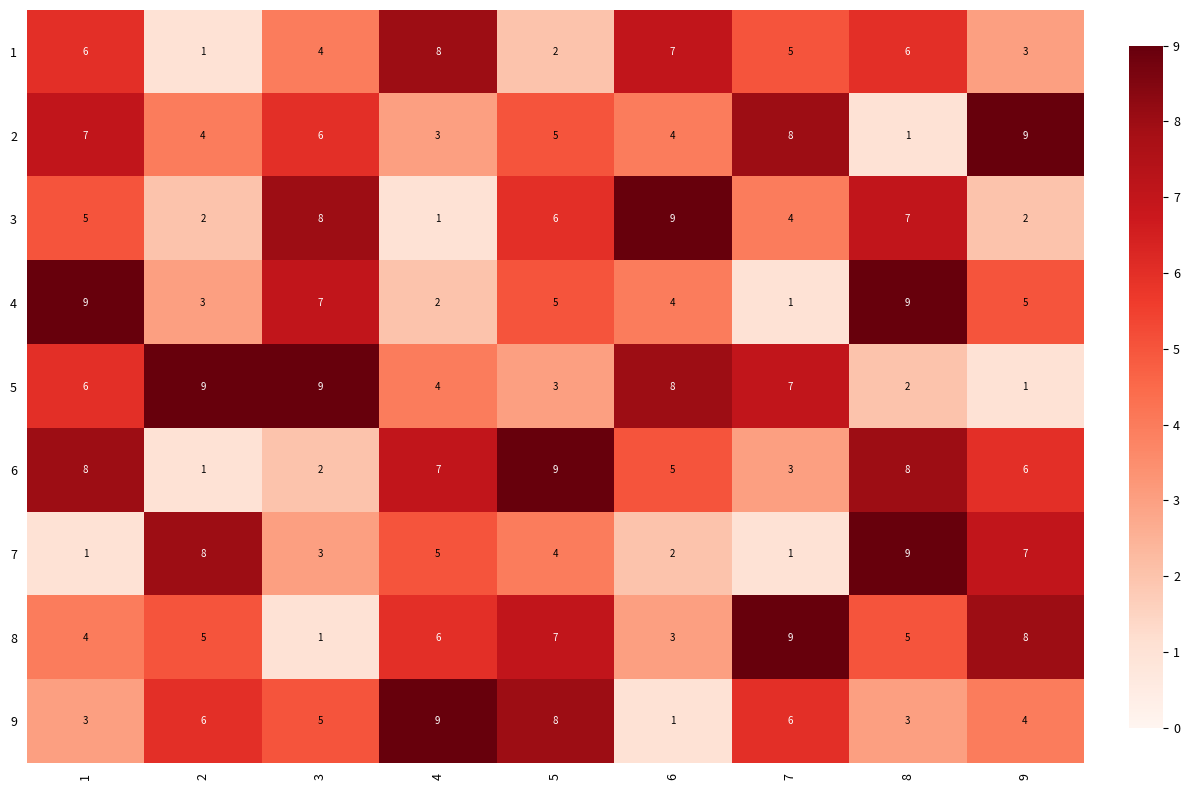

At which category is the sum across all series the highest?

8